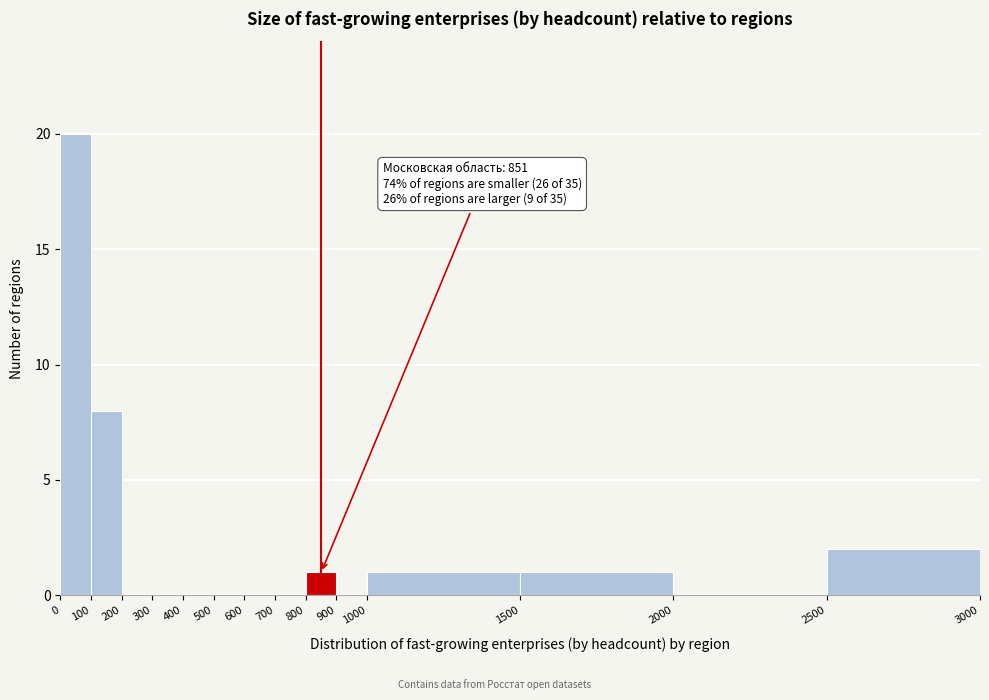

Over which range of the x-axis is the bar tallest?

0 to 100